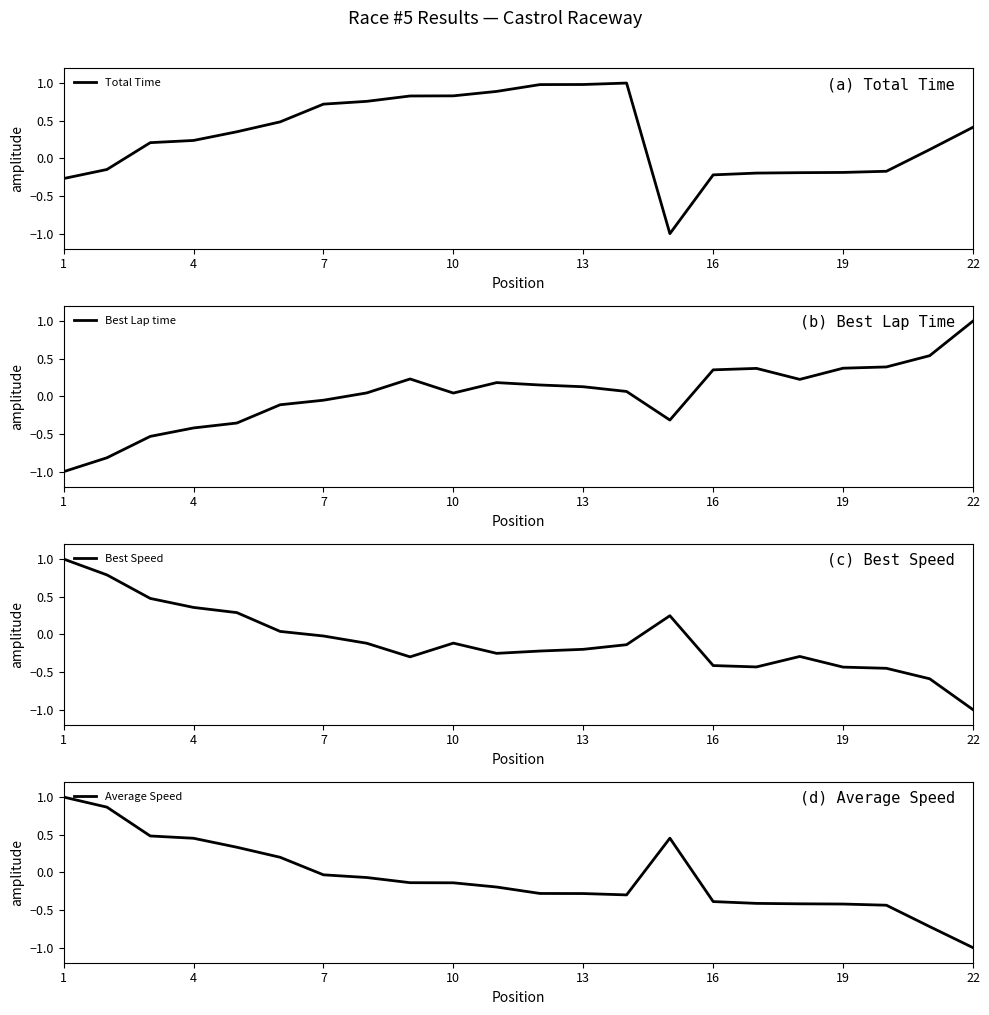

What is the lowest value of the Best Lap time series?

-1.0